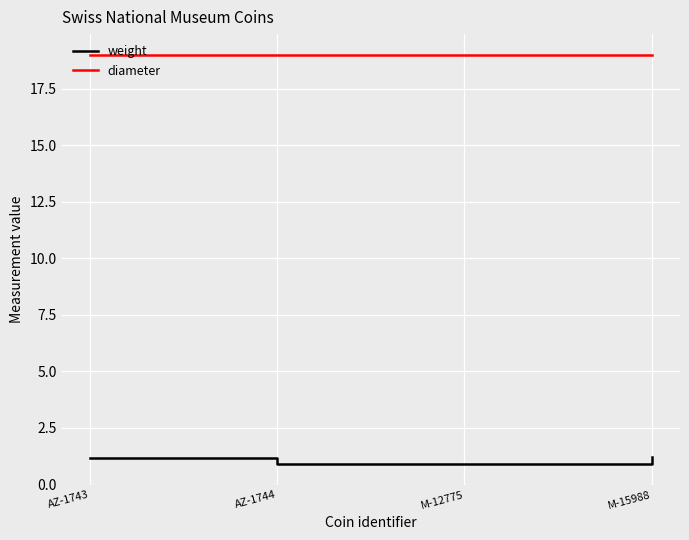

What is the sum of all weight values?

4.2